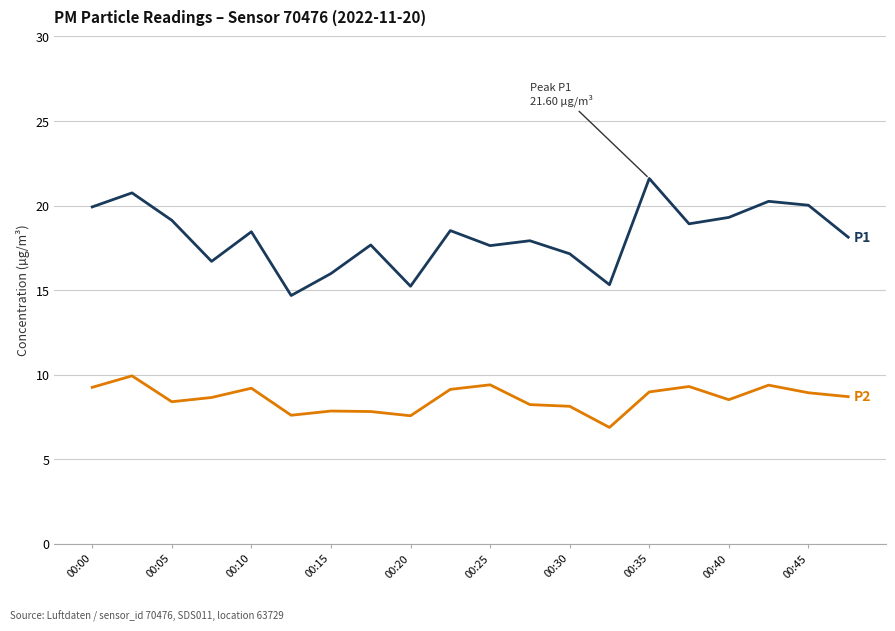

What is the maximum value shown in the chart?

21.6